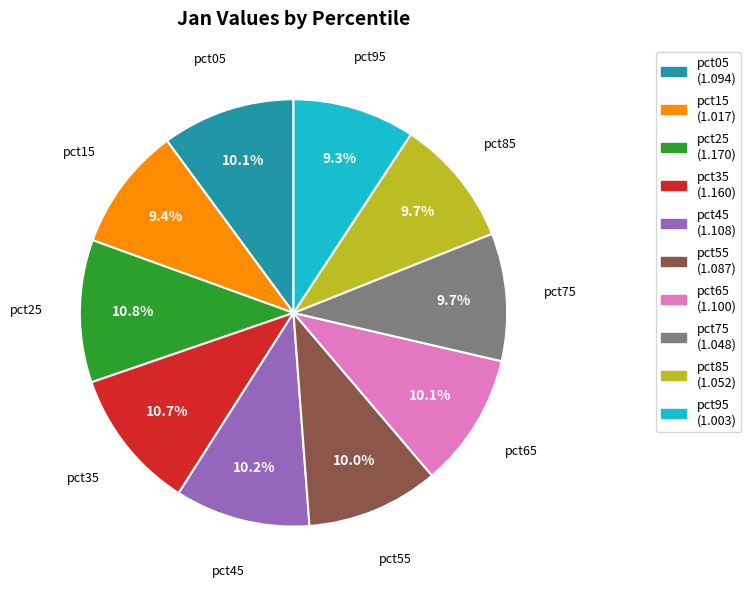

Does any single category account for the majority?

No